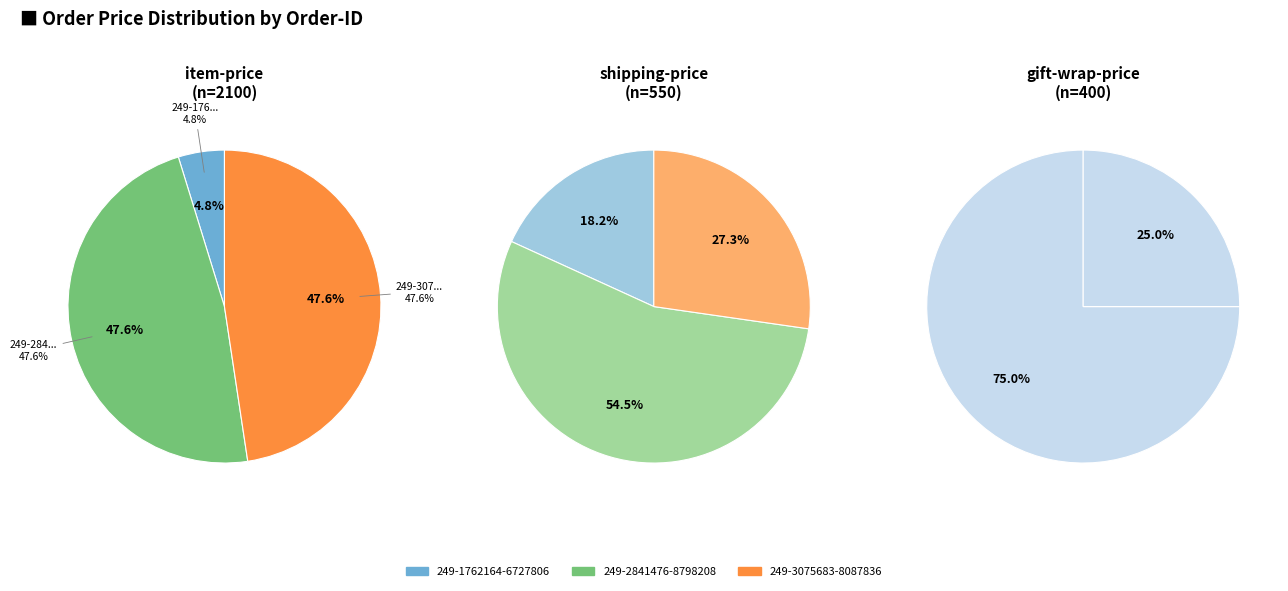

Rank the series by their maximum value, from lowest to highest.

shipping-price, gift-wrap-price, item-price